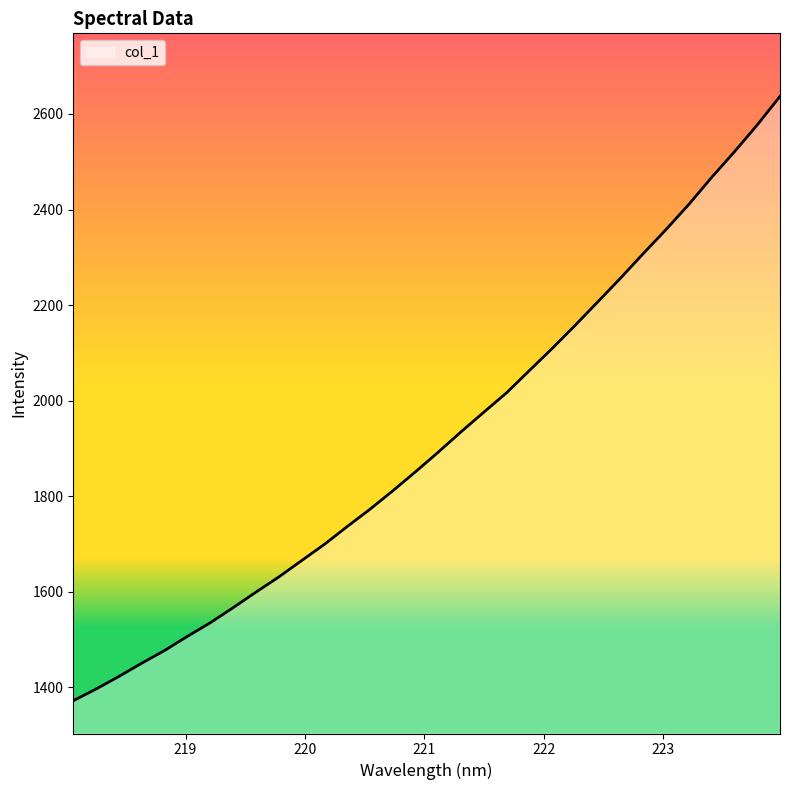

How many lines are shown in the chart?

1